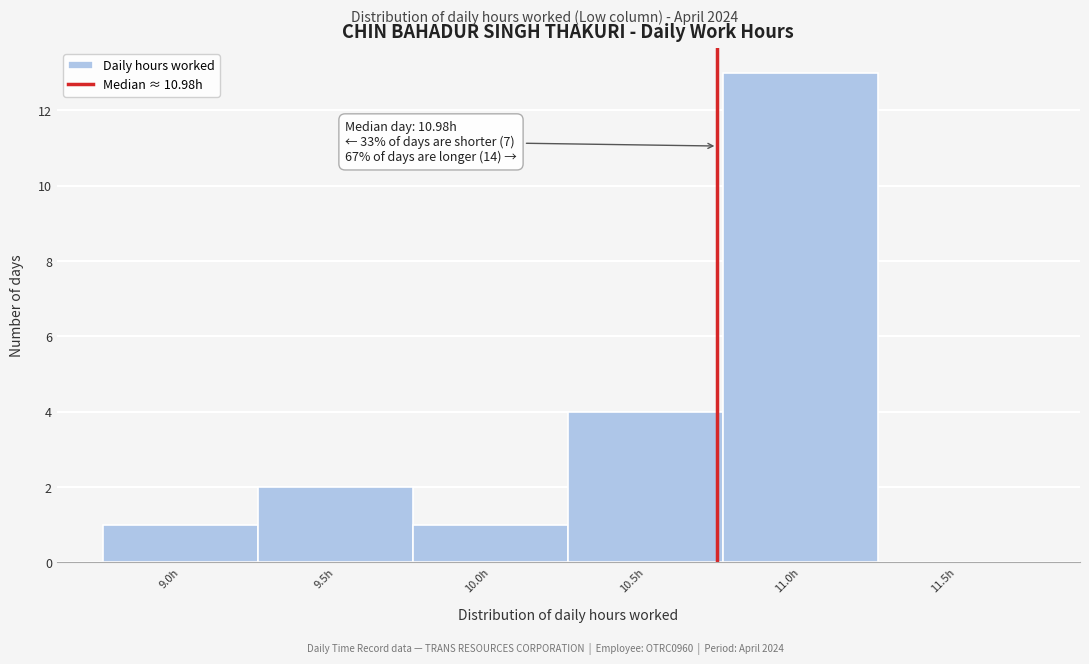

Reading left to right, what are all the values shown in this chart?

9.0h=1	9.5h=2	10.0h=1	10.5h=4	11.0h=13	11.5h=0